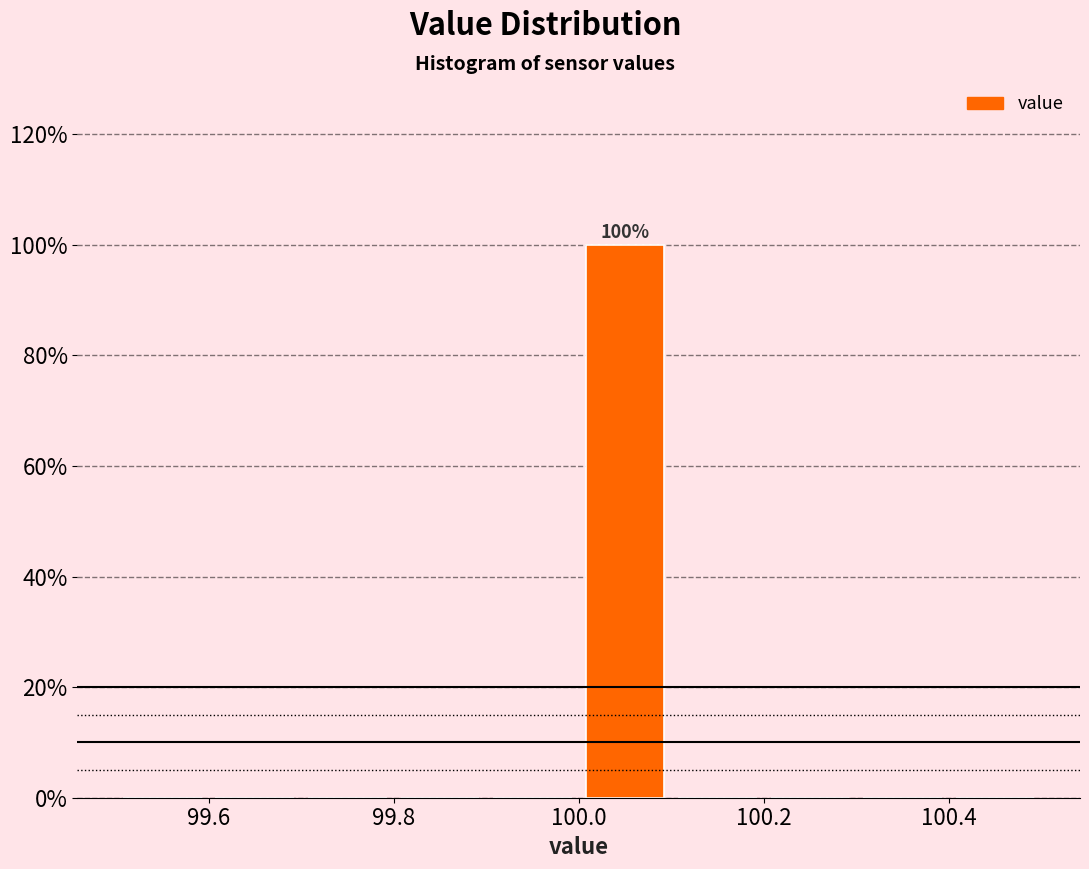

Which range on the x-axis has the tallest bar?

100.0 to 100.1